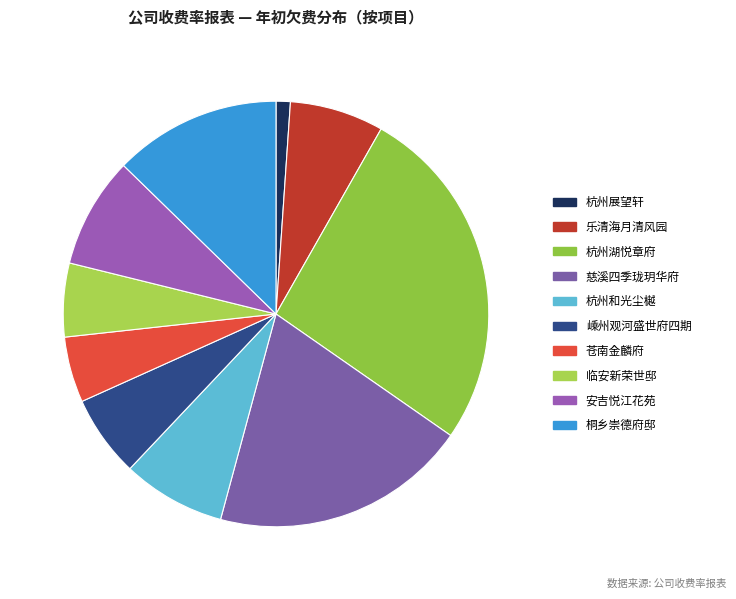

What percentage is the 慈溪四季珑玥华府 slice, to the nearest percent?

20%